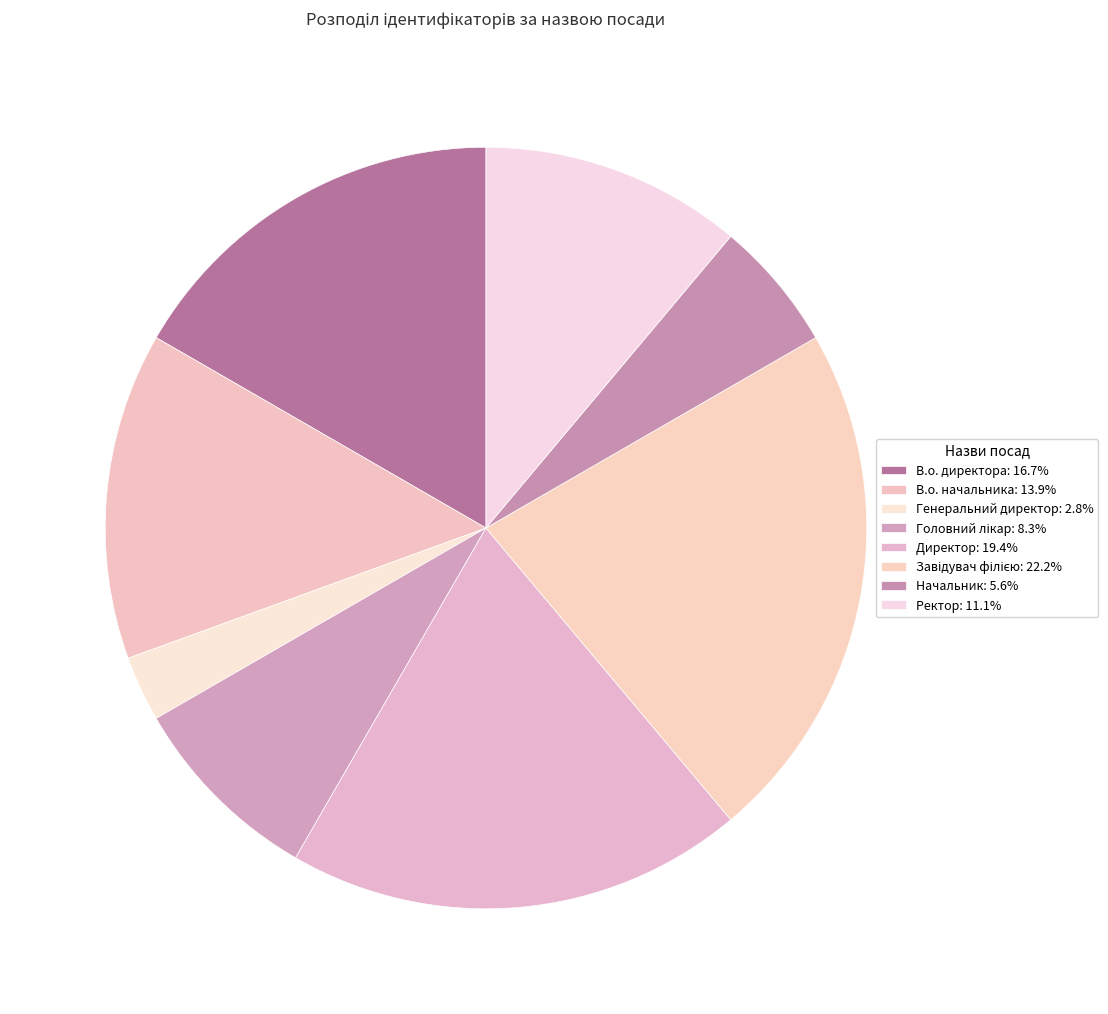

True or false: В.о. директора accounts for 5% of the total.

False